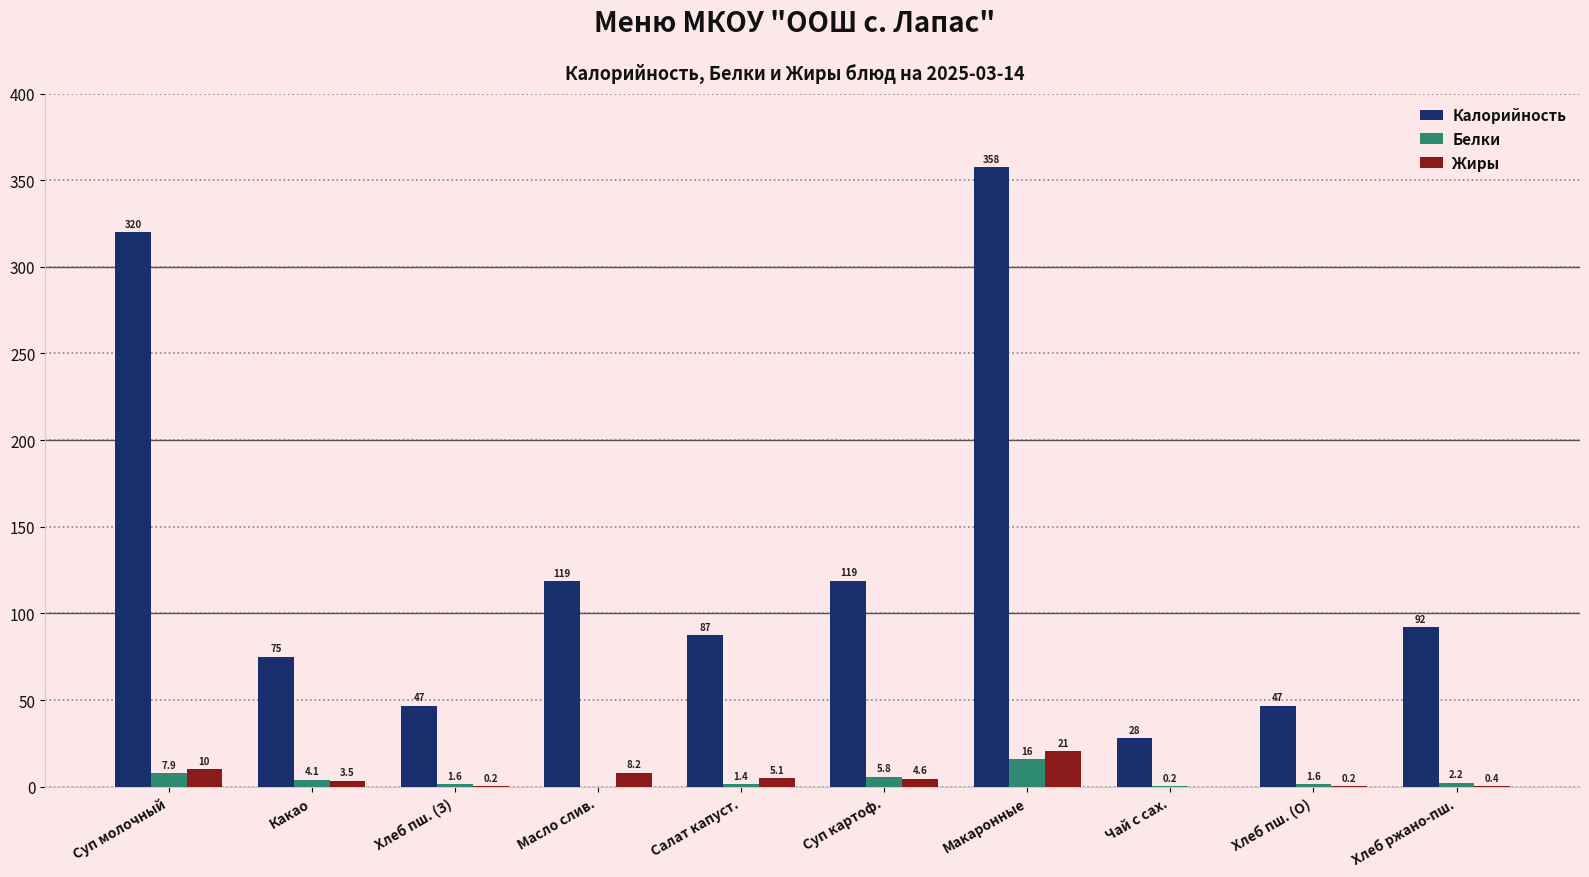

What is the sum of the Белки values at Хлеб пш. (О) and Масло слив.?

1.6